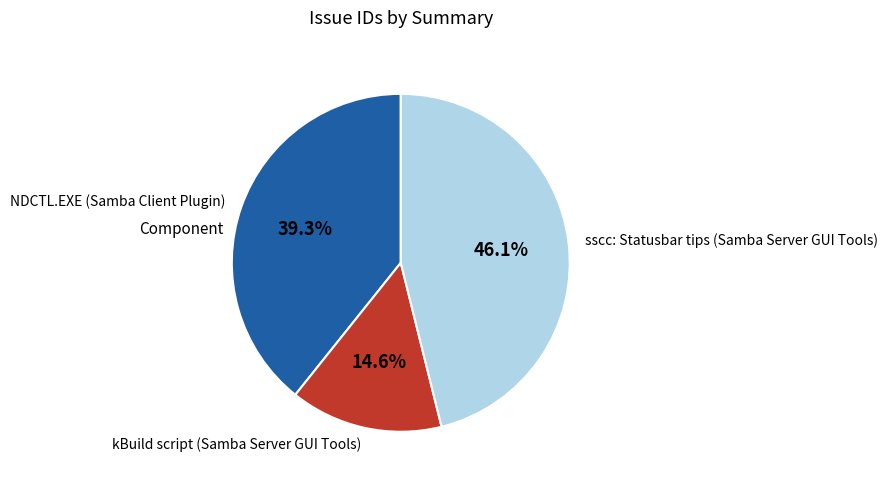

To the nearest percent, what is the difference between the largest and smallest slice percentages?

32%